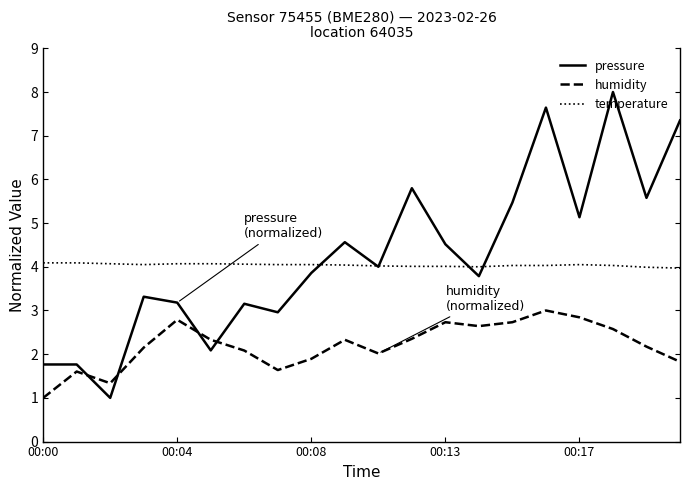

Rank the series by their maximum value, from highest to lowest.

pressure, temperature, humidity